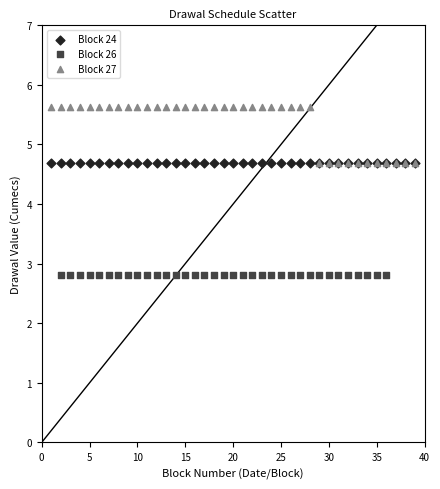

Which series reaches the minimum Y coordinate?

Block 26